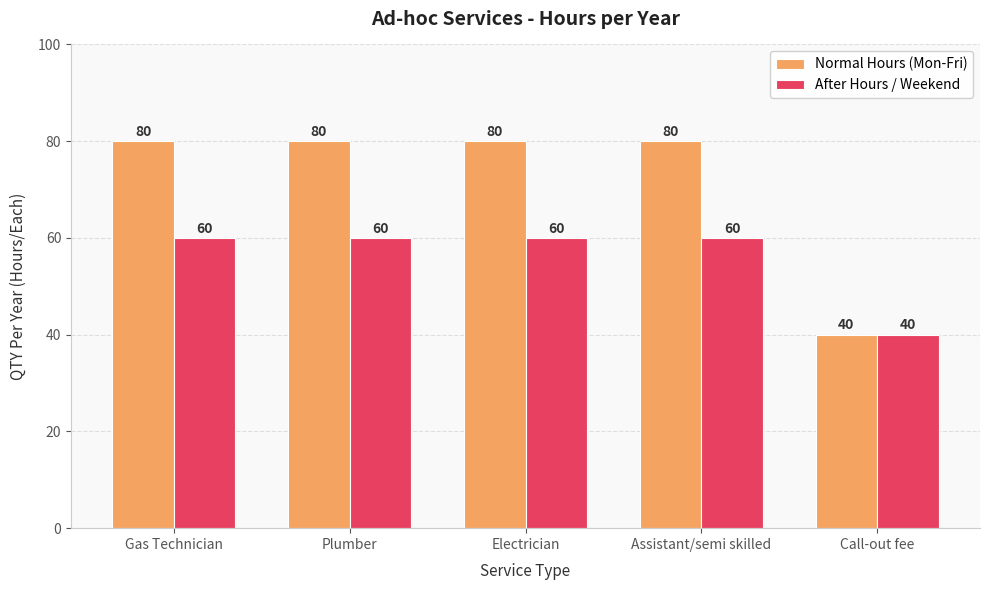

What is the label of the 2nd bar from the left?

Plumber